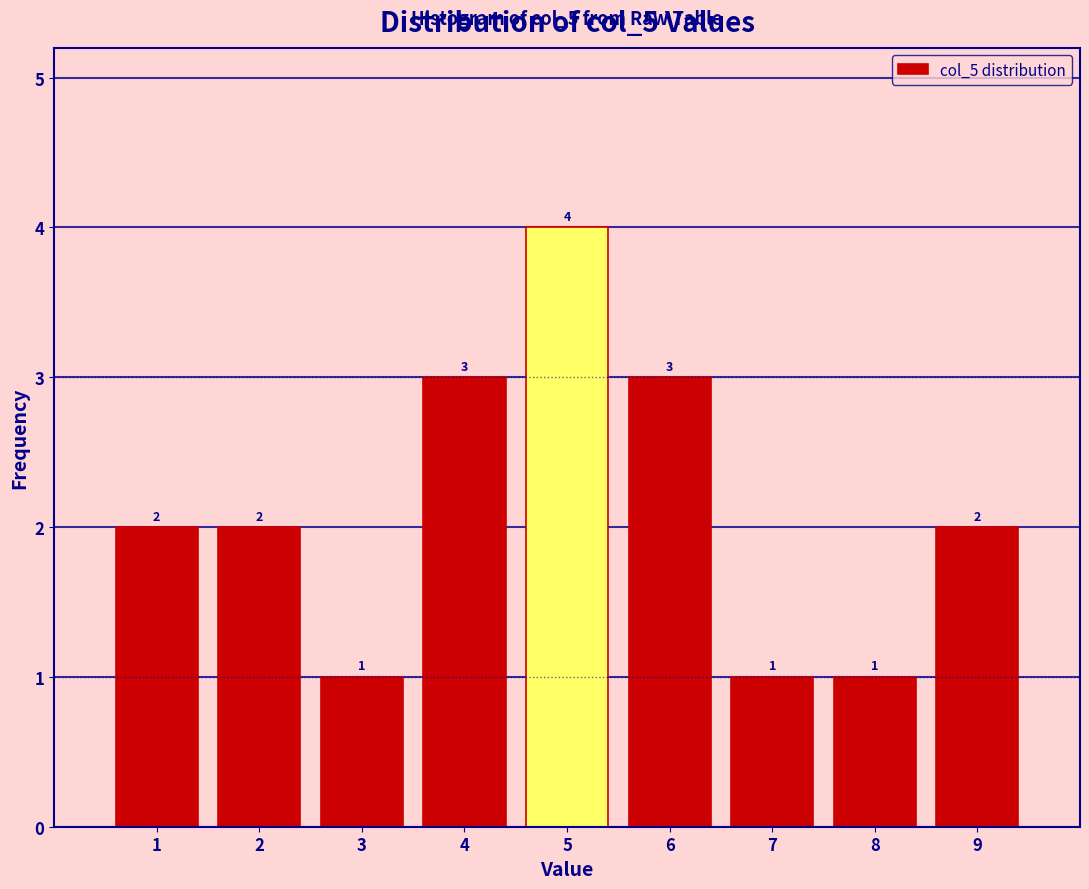

Reading left to right, list every bar in this chart as the range it spans on the x-axis followed by its height.

0.5 to 1.5: 2
1.5 to 2.5: 2
2.5 to 3.5: 1
3.5 to 4.5: 3
4.5 to 5.5: 4
5.5 to 6.5: 3
6.5 to 7.5: 1
7.5 to 8.5: 1
8.5 to 9.5: 2